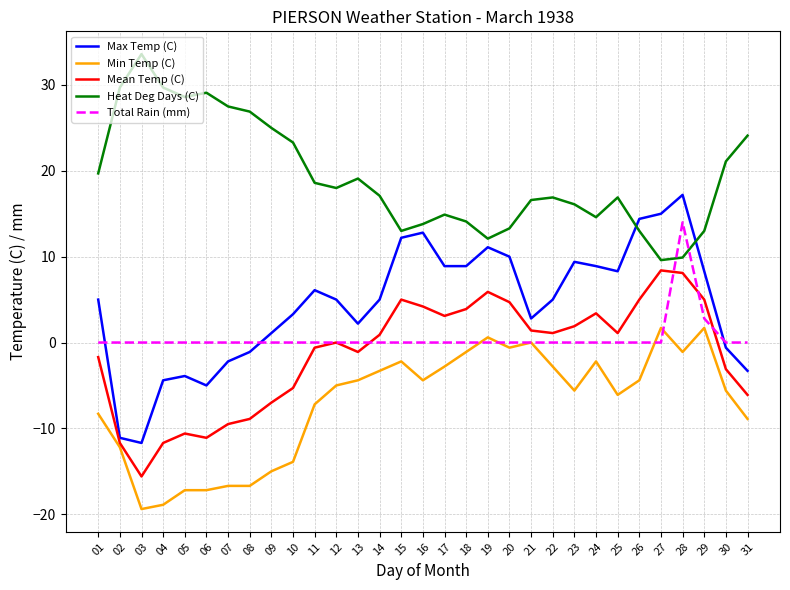

True or false: Min Temp (C) has more than 0 interior local peaks.

True